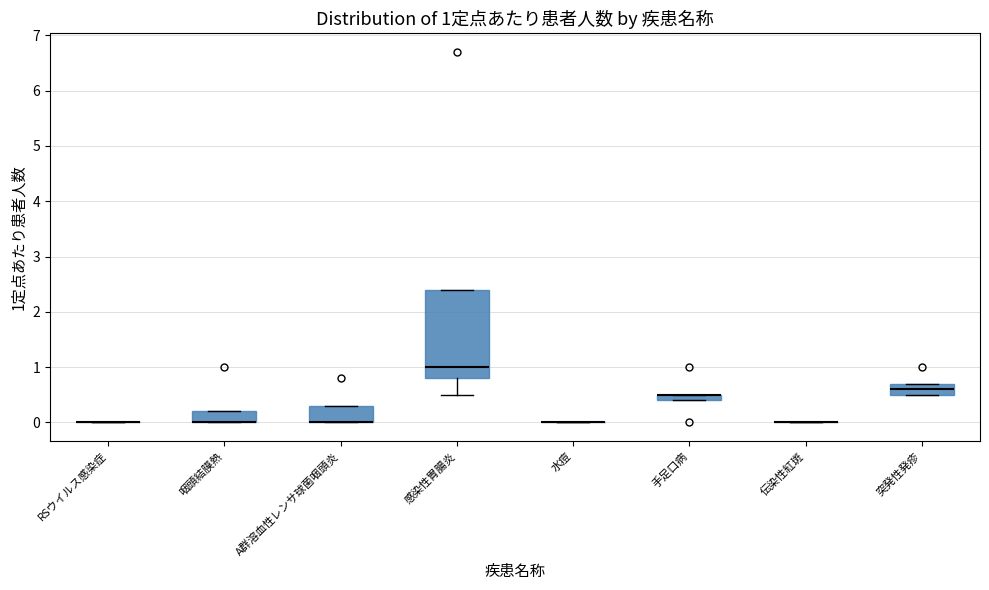

Comparing the boxes themselves (not the whiskers), which one is the tallest?

感染性胃腸炎